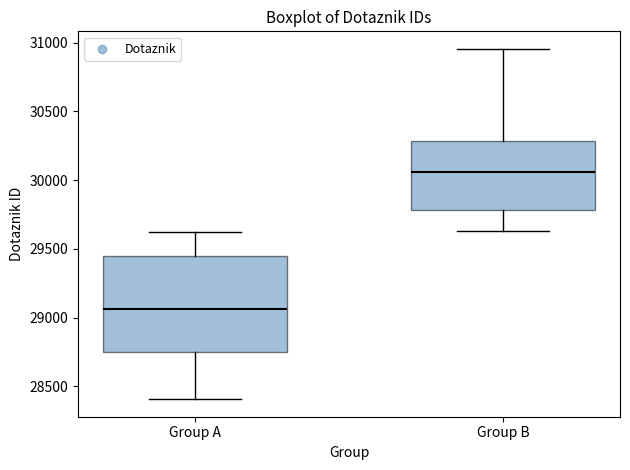

Where is the upper edge of the box for Group B on the y-axis? The values are not printed on the chart, so give them approximately, as read against the axis.

30300